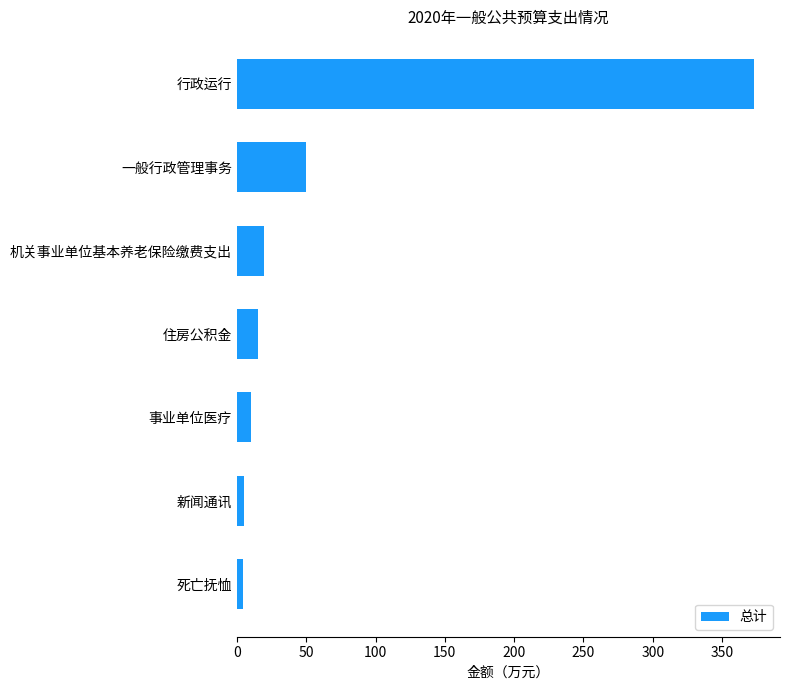

Between 机关事业单位基本养老保险缴费支出 and 行政运行, which is larger?

行政运行